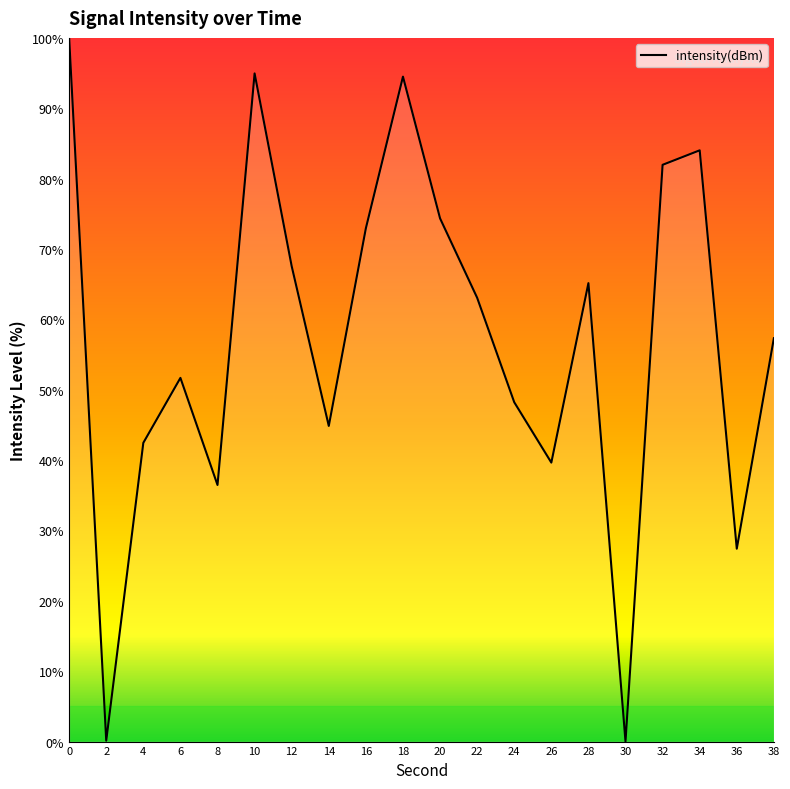

How many values are below 63?

10